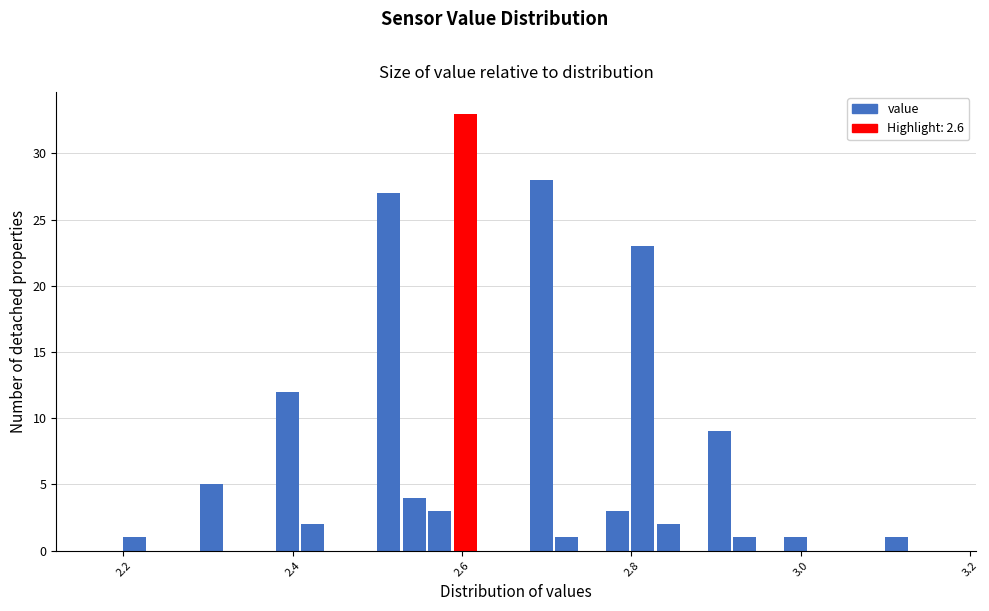

Read against the x-axis, roughly where is the centre of the tallest bar?

2.60